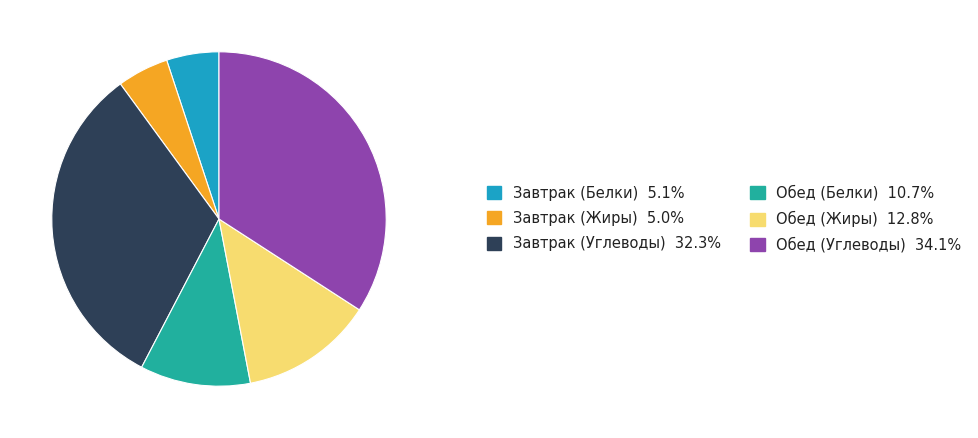

Count the number of slices in the pie.

6